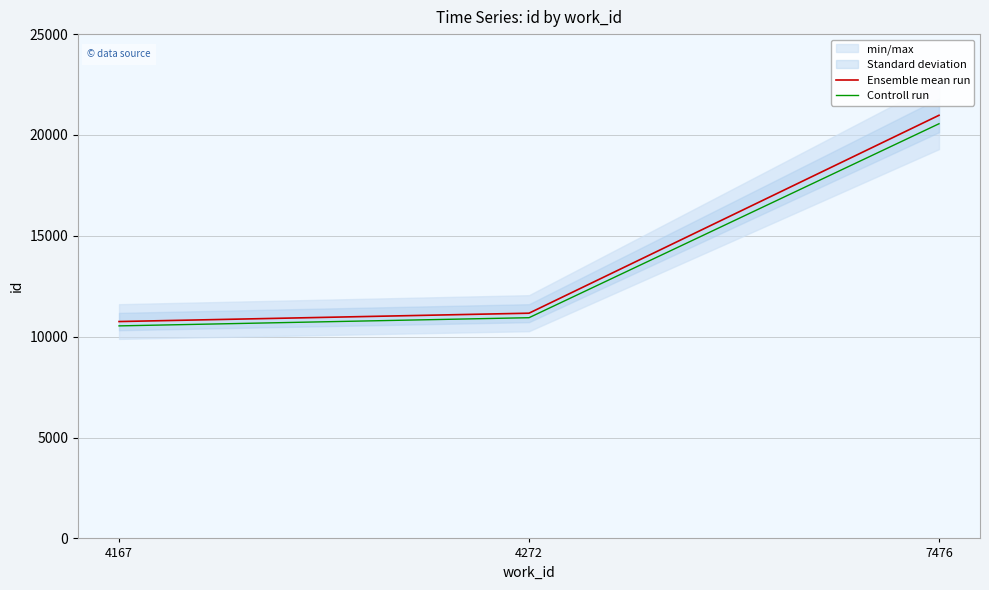

What is the total value across all series at 4272?

22106.7